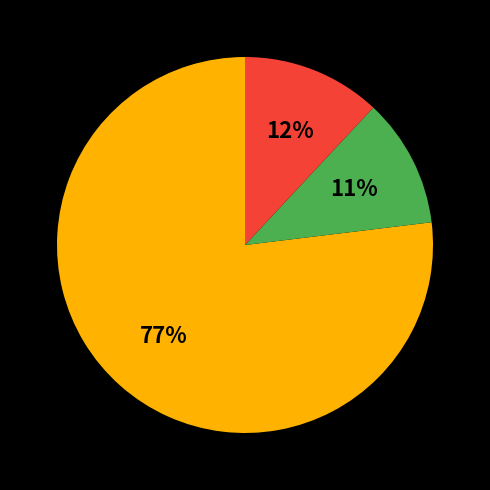

To the nearest percent, what is the average slice percentage?

33%